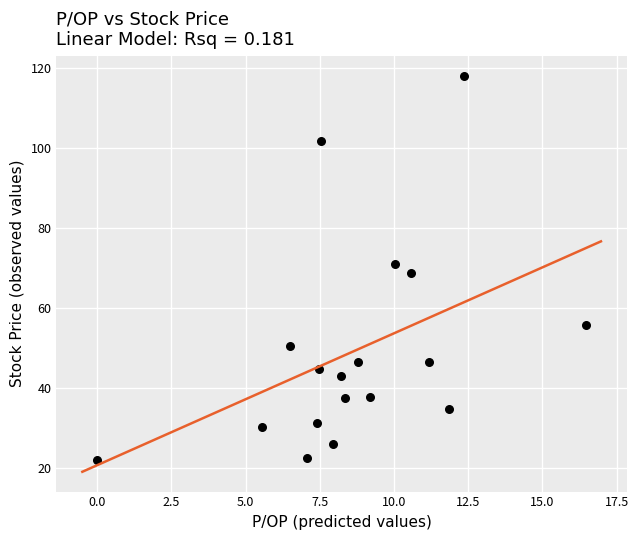

What is the range of X values (max minus min)?

16.5